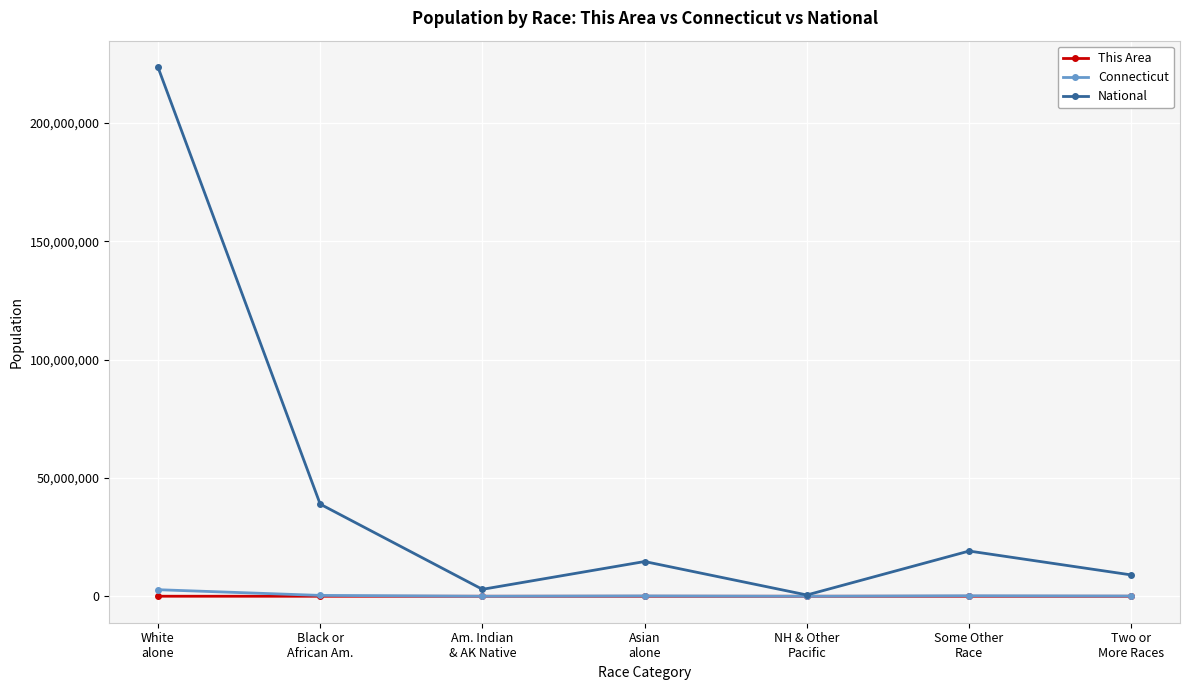

Which series has the largest range (max minus min)?

National